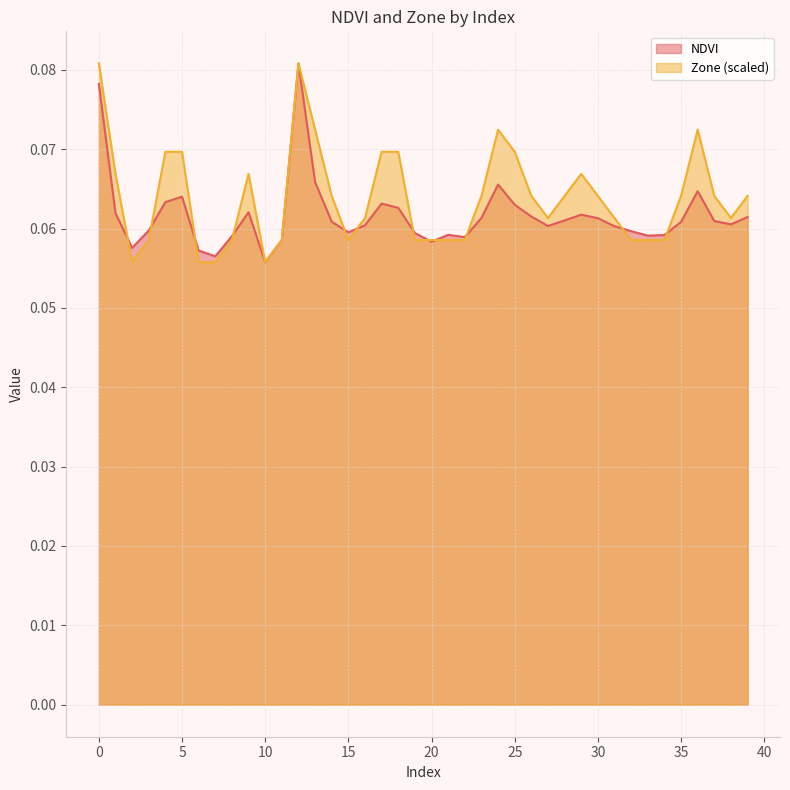

What is the sum of the NDVI values at 27 and 26?

0.1